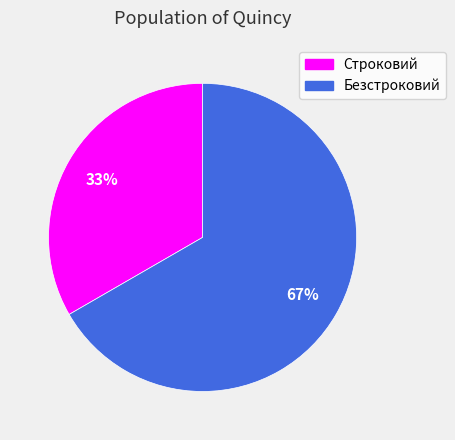

Is the sum of Строковий and Безстроковий greater than half?

Yes